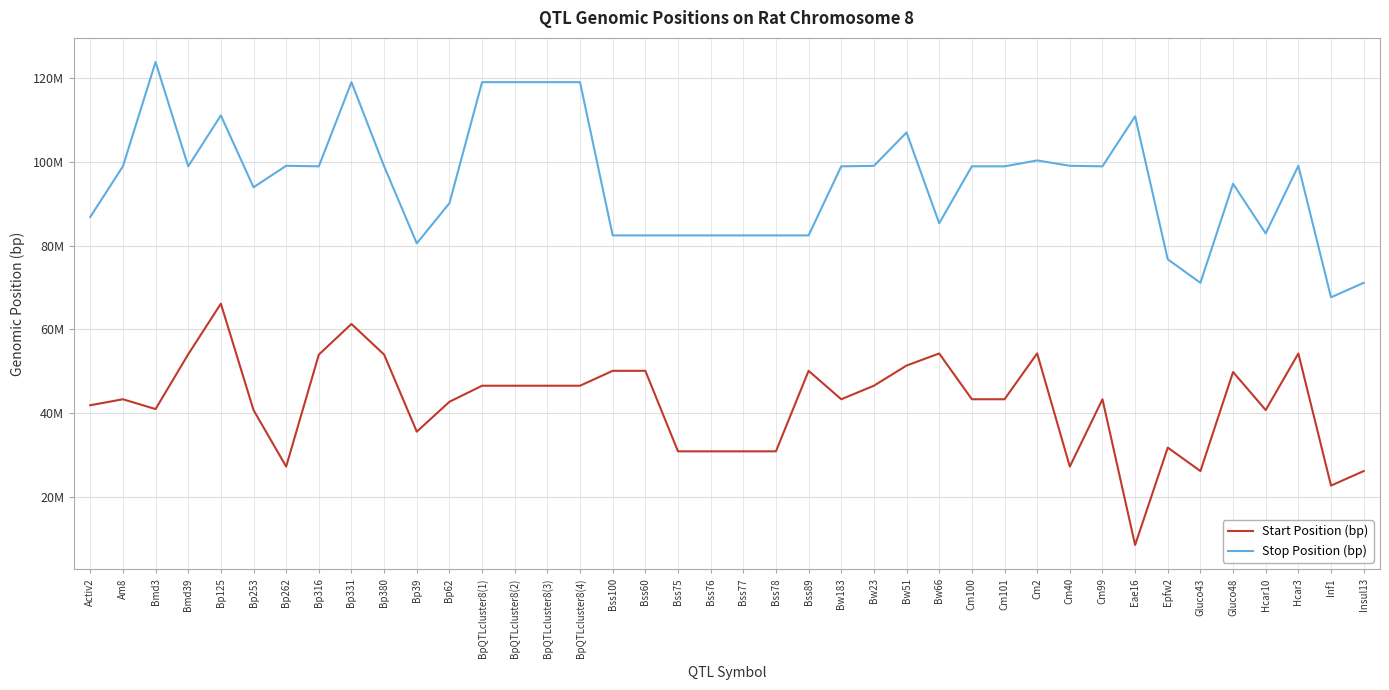

True or false: Start Position (bp) and Stop Position (bp) cross at least once.

False